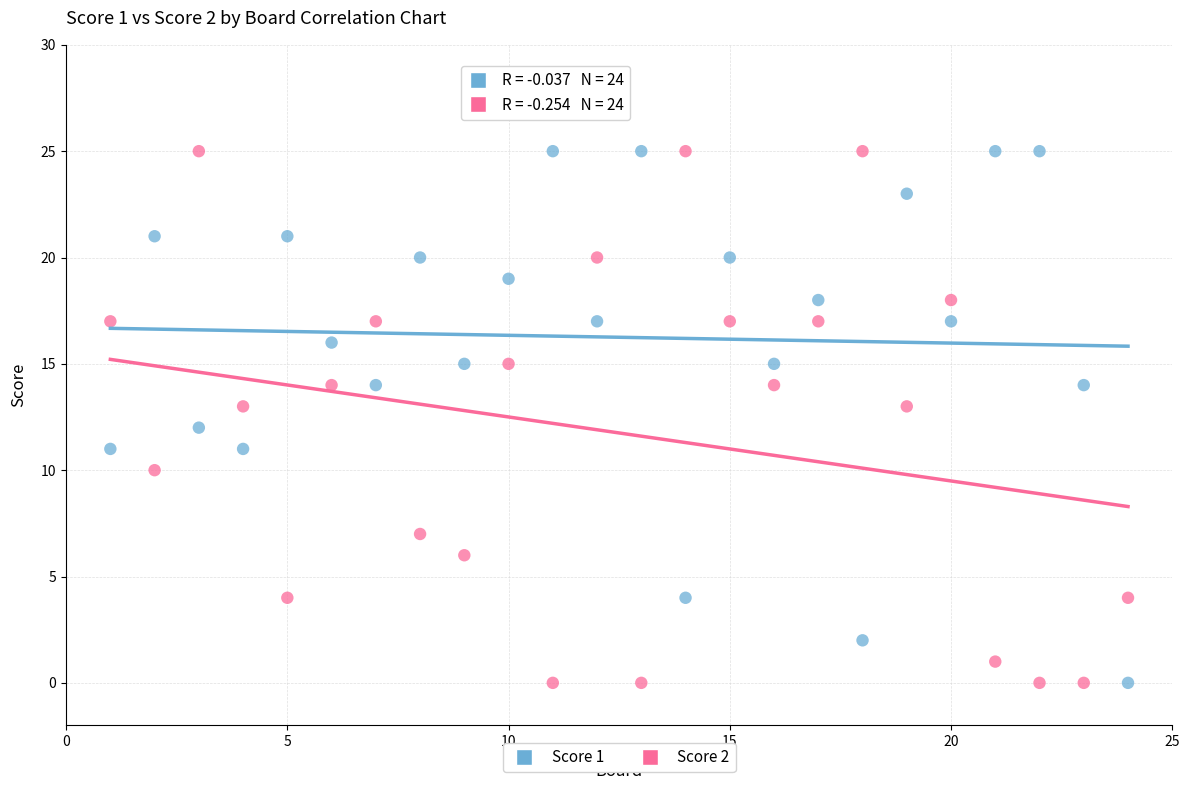

What is the X range (max minus min) for the scatter plot?

23